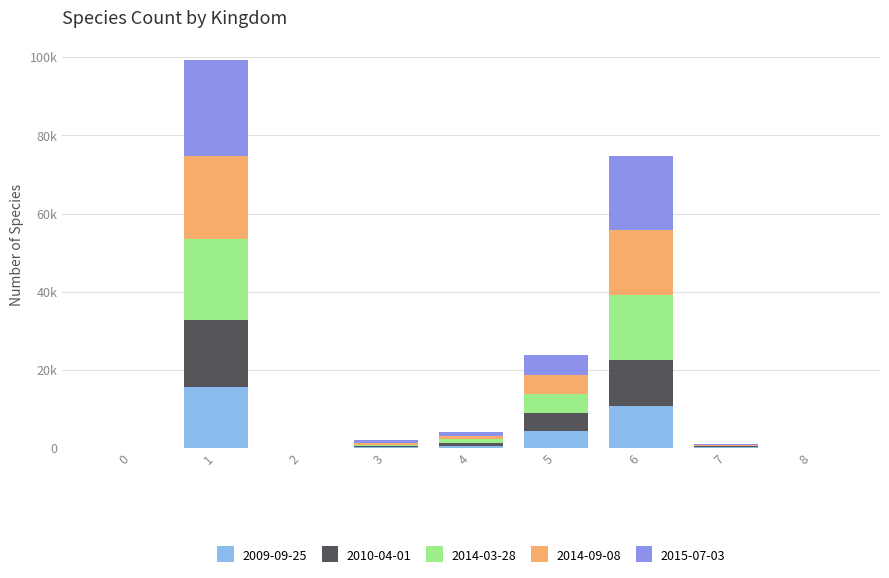

What are all the series names shown in the legend?

2009-09-25, 2010-04-01, 2014-03-28, 2014-09-08, 2015-07-03